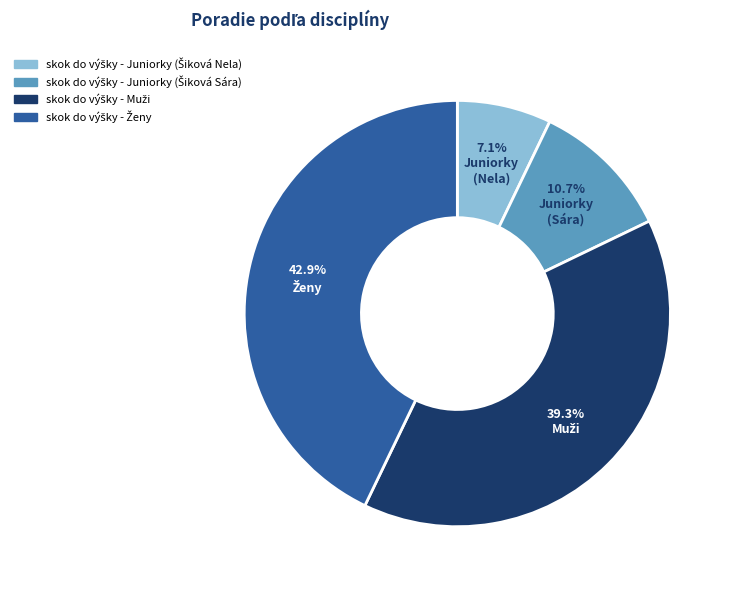

Is there any slice that represents more than half of the pie?

No